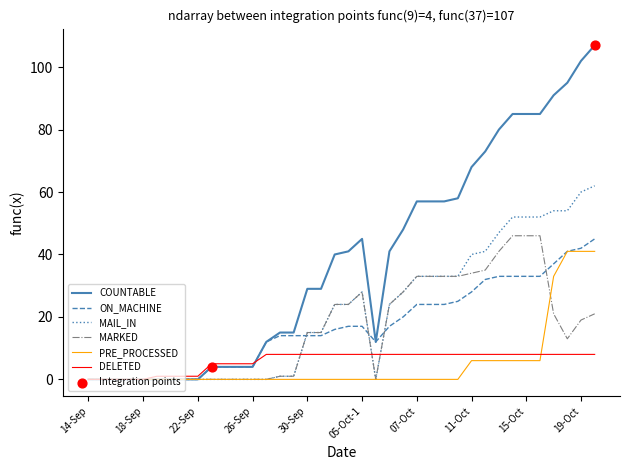

Which series has the widest spread of values?

COUNTABLE